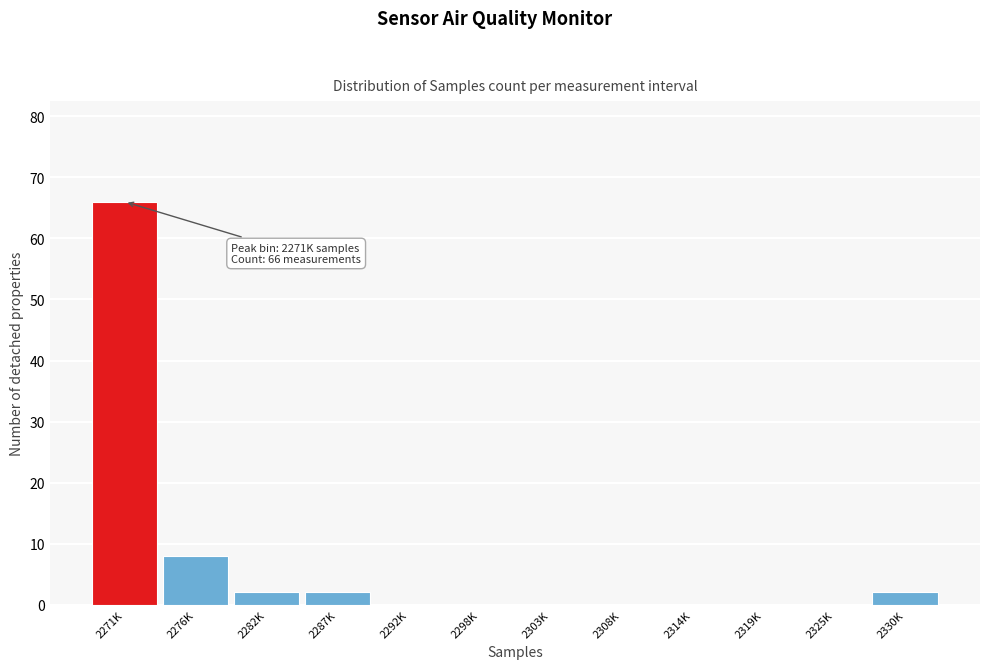

Reading left to right, list all the values displayed in this chart.

2271K=66	2276K=8	2282K=2	2287K=2	2292K=0	2298K=0	2303K=0	2308K=0	2314K=0	2319K=0	2325K=0	2330K=2